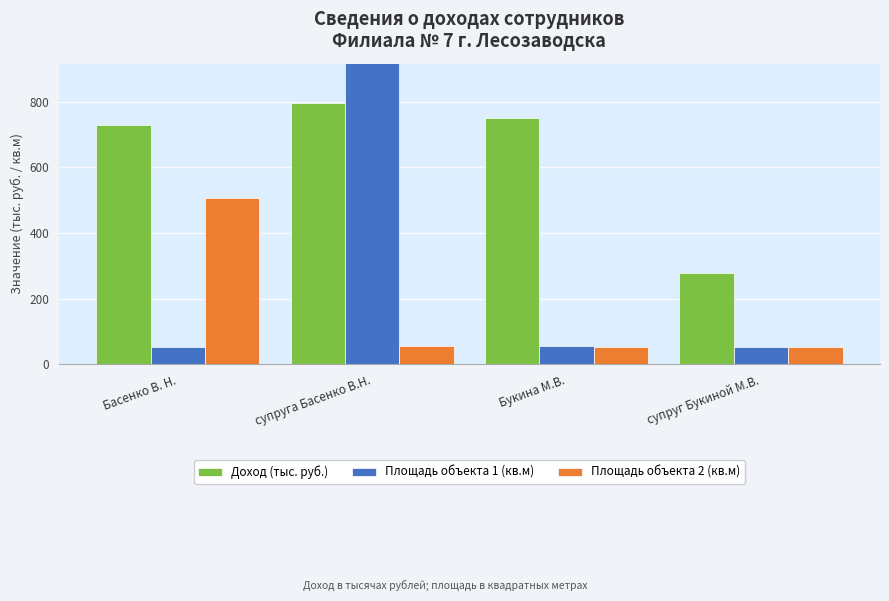

What is the minimum value shown in the chart?

52.1